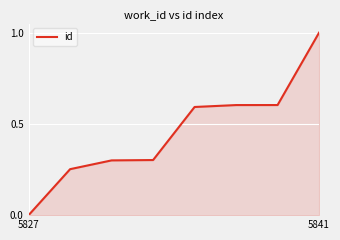

What is the sum of all values?

3.7